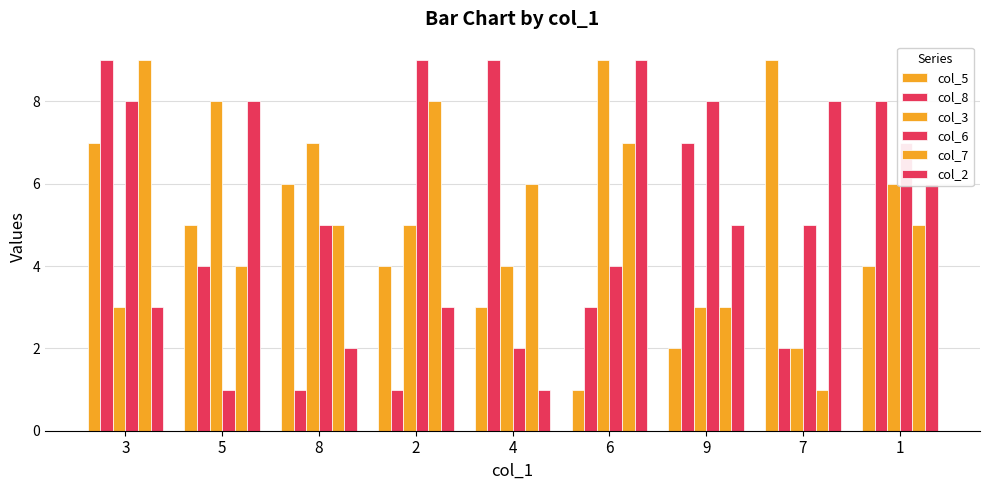

Count the number of categories in the chart.

9